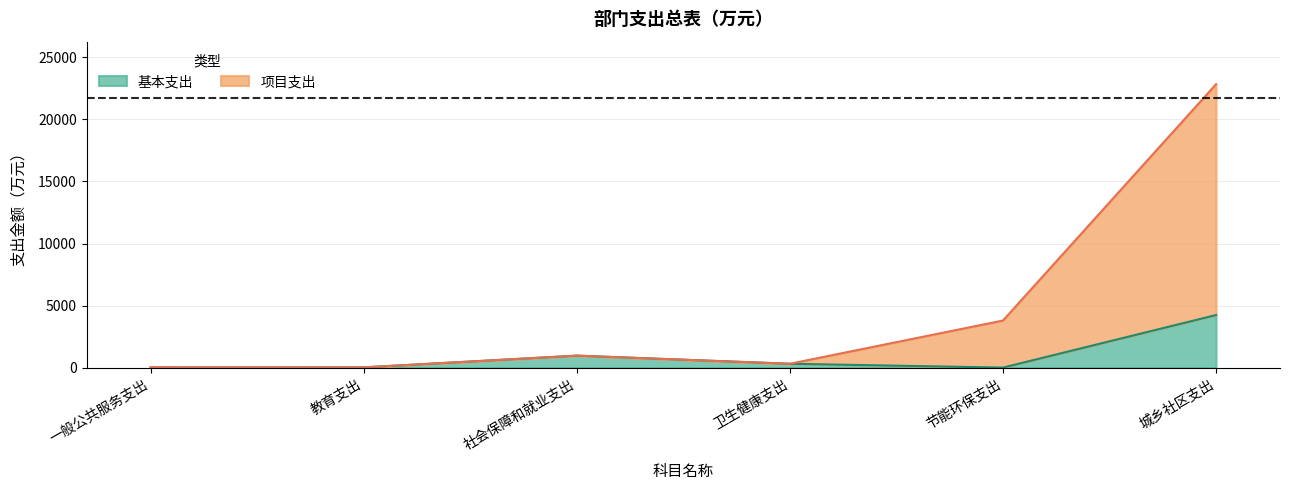

How many lines are shown in the chart?

2